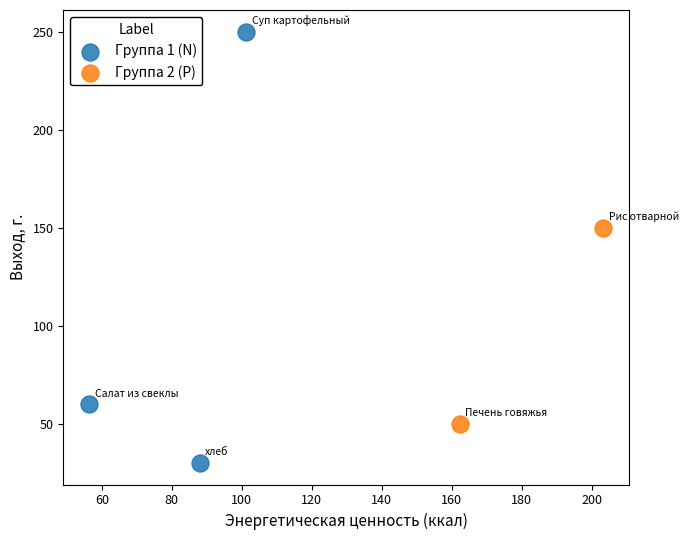

Which series contains the lowest Y value?

Группа 1 (N)